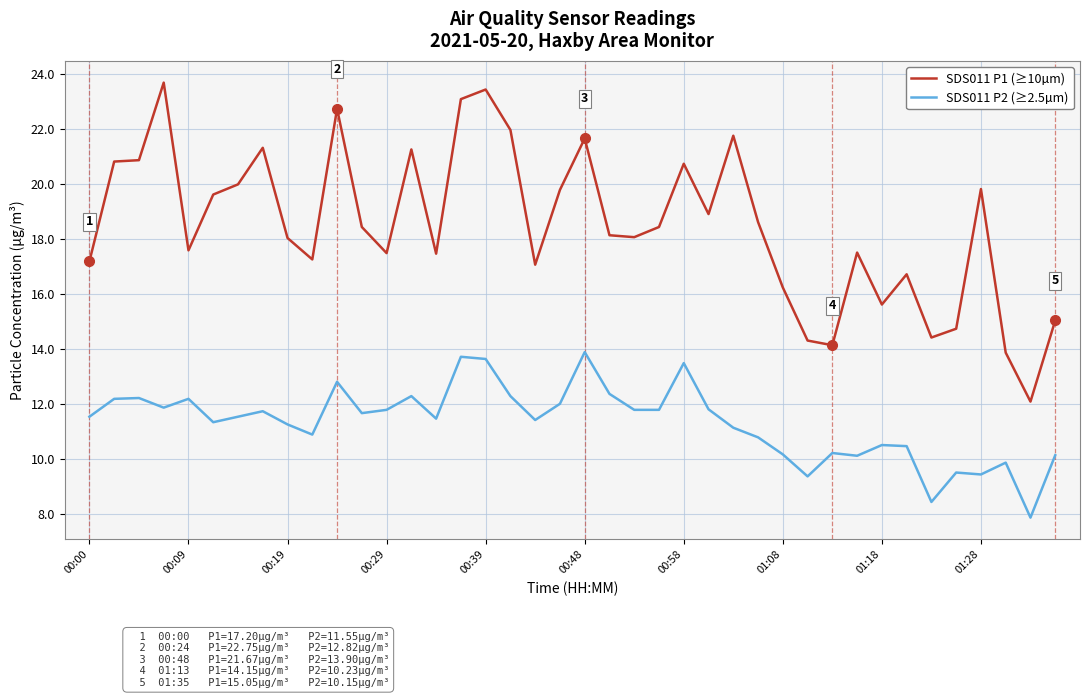

Which series has the widest spread of values?

SDS011 P1 (≥10µm)